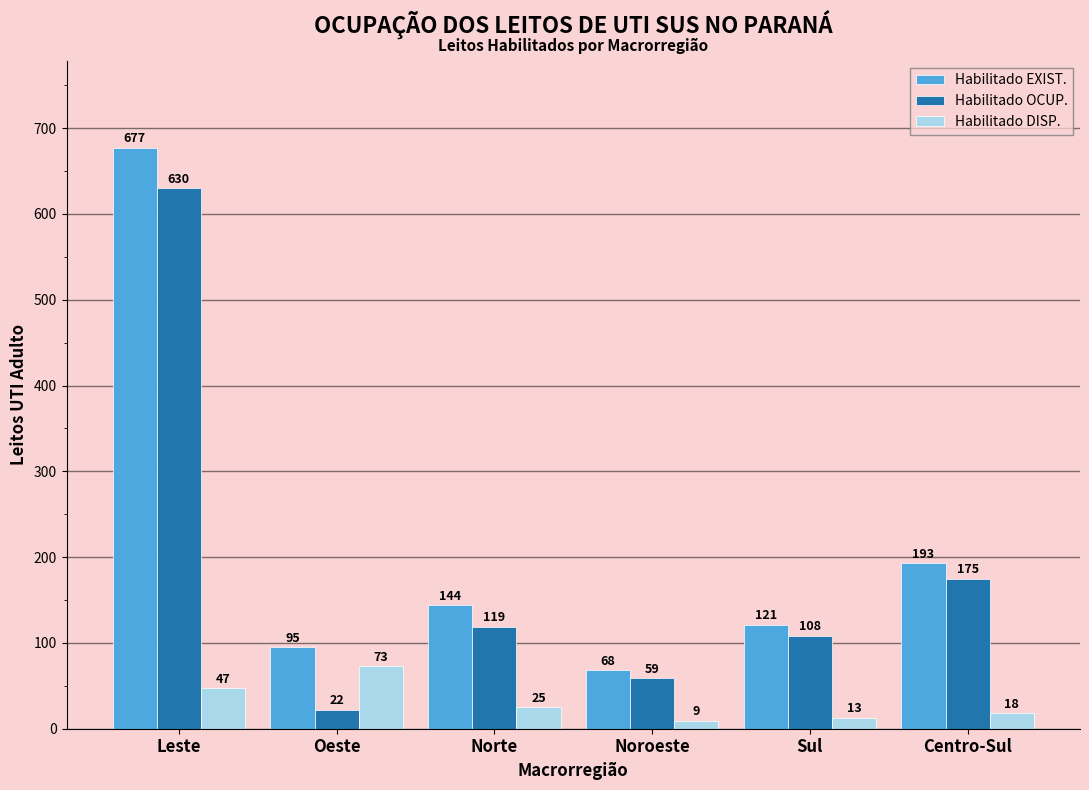

Is it true that Habilitado OCUP. equals 119 at Norte?

True